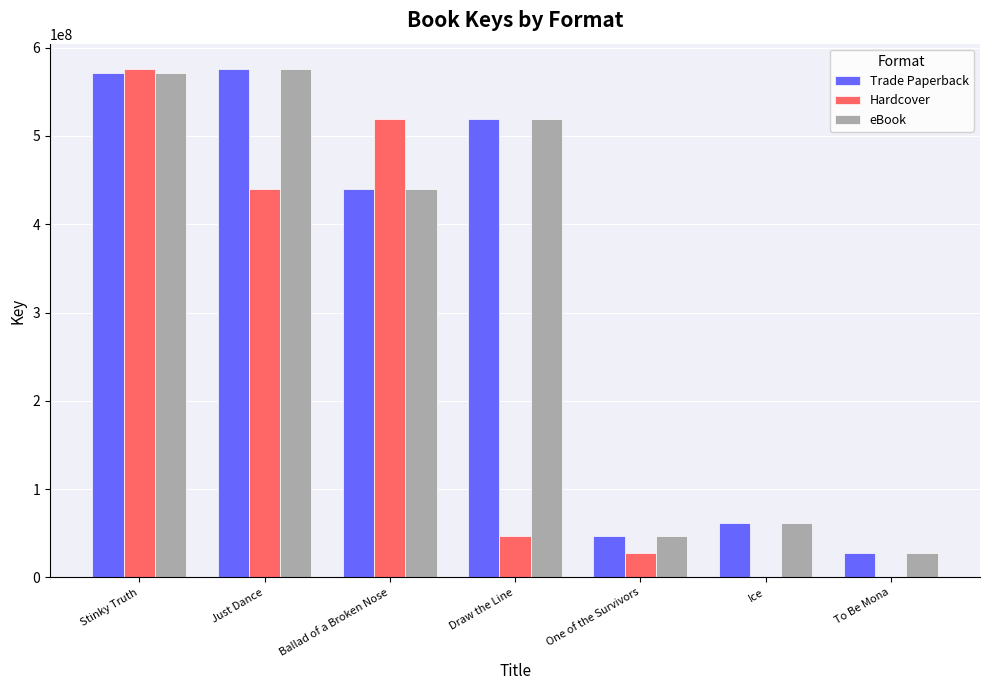

The eBook series shows 61645735 at Ice. True or false?

True